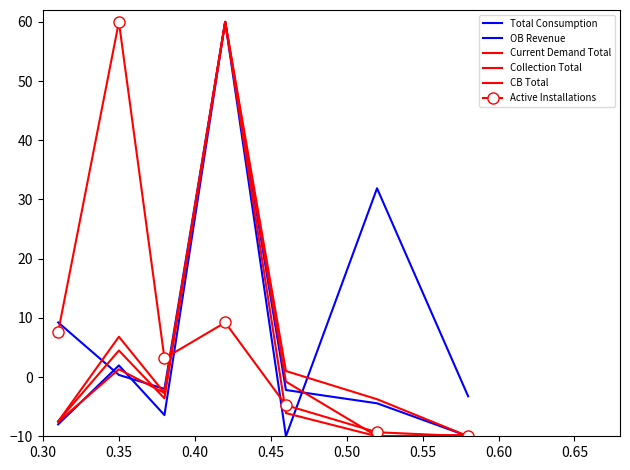

What is the value of the Current Demand Total point at the 6th from the left?

-3.7